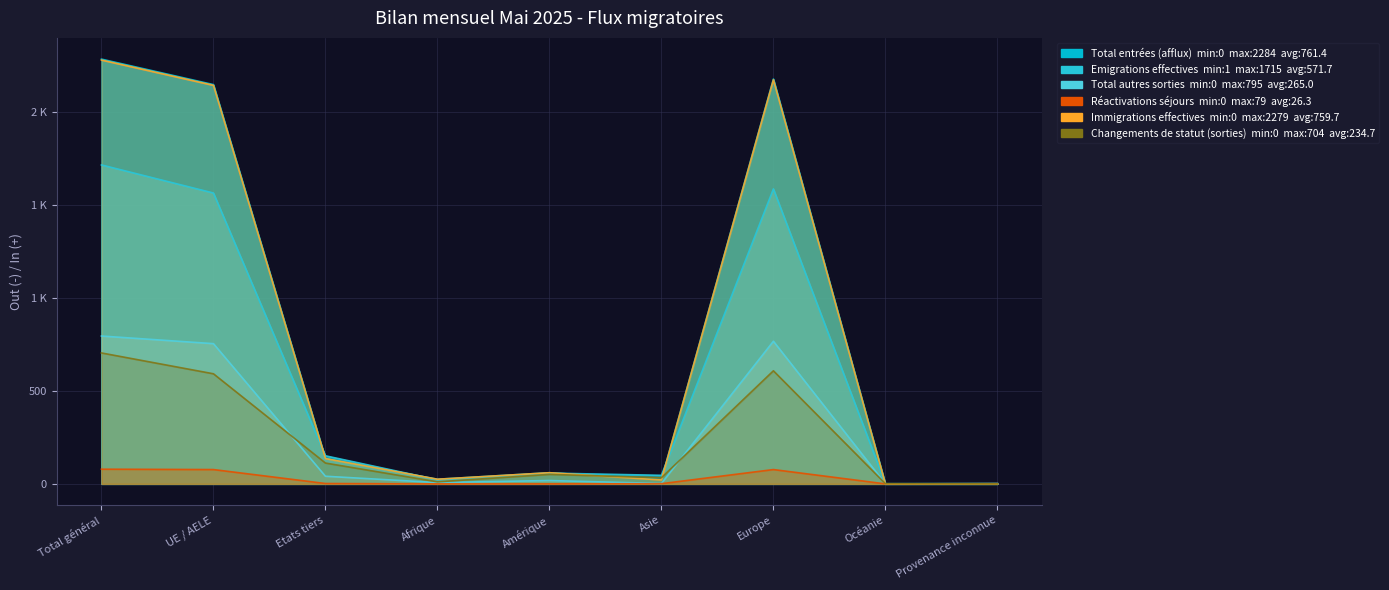

Between Afrique and Total général, which is larger?

Total général